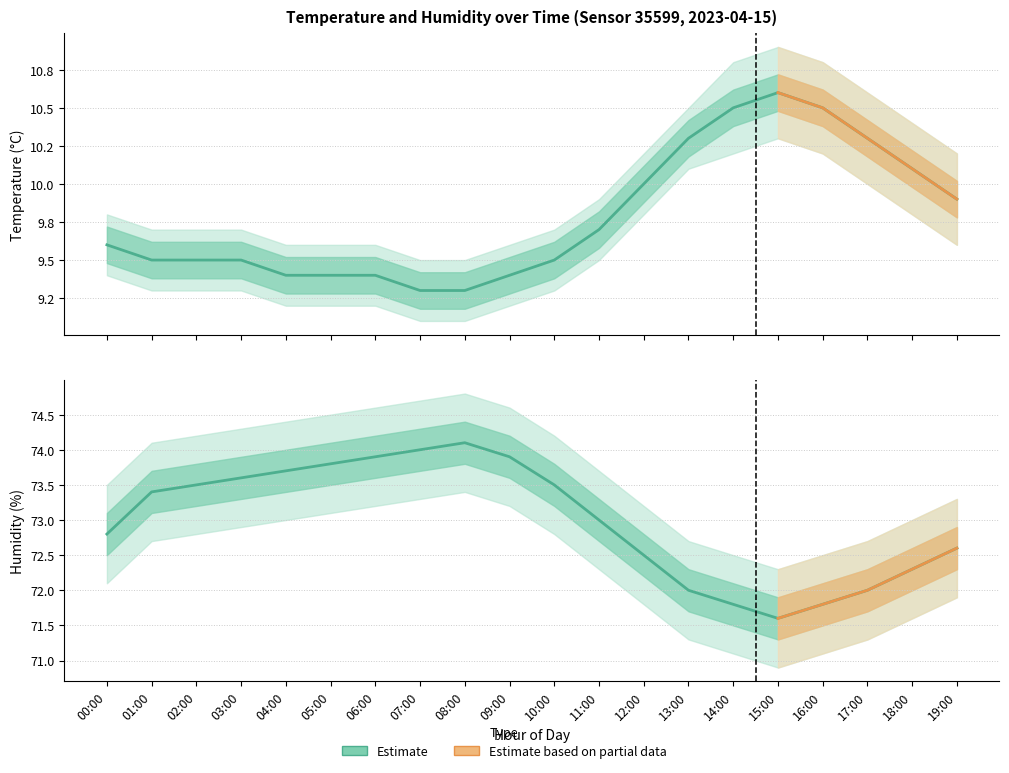

What is the difference between the second highest and second lowest values in the humidity series?

2.2